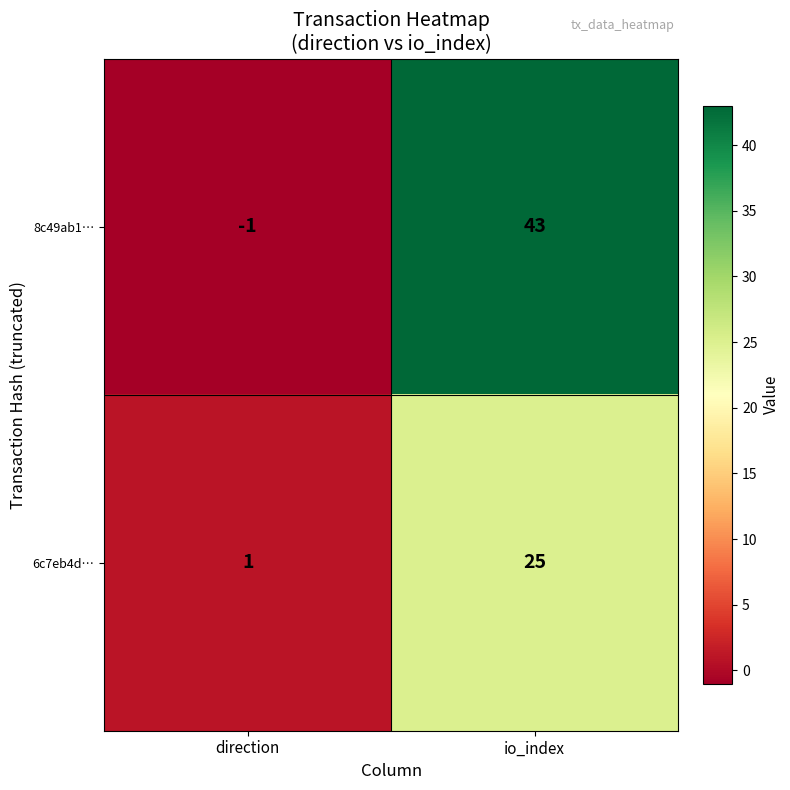

What is the difference between the highest and lowest values at direction?

2